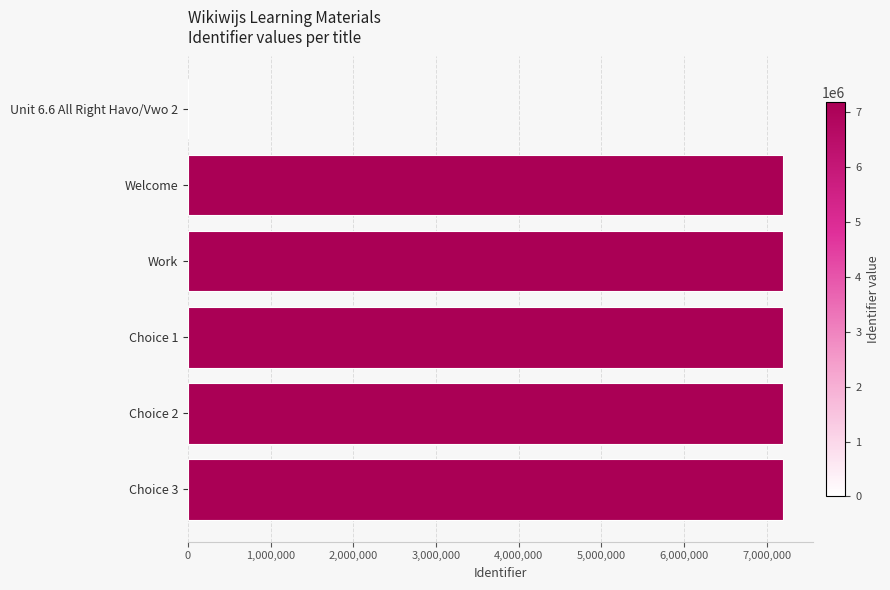

What is the ratio of the value at Welcome to the value at Work?

1.0